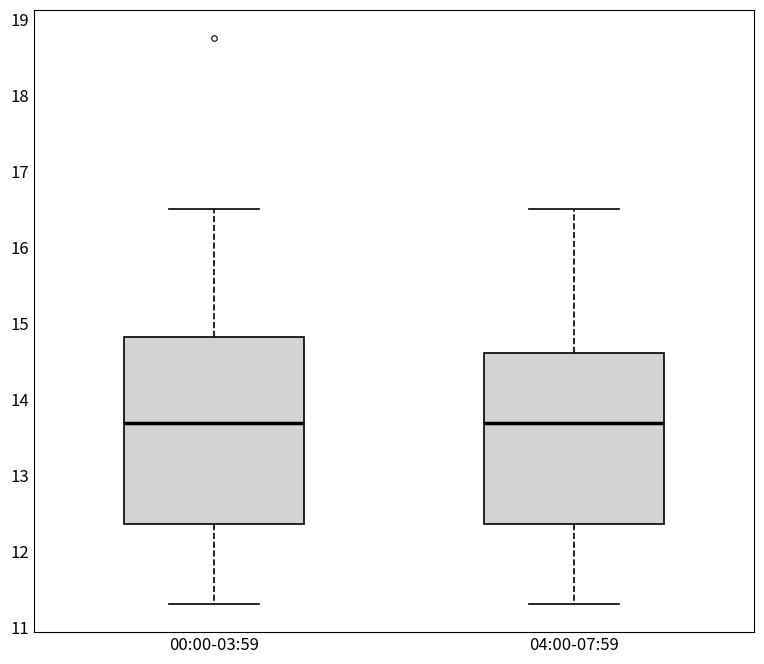

Reading left to right, read every box against the y-axis: the position of its median line, the range the box covers, and the ends of its whiskers. The values are not printed on the chart, so give them approximately, as read against the axis.

00:00-03:59: median 13.7, box 12.4 to 14.8, whiskers 11.3 to 16.5
04:00-07:59: median 13.7, box 12.4 to 14.6, whiskers 11.3 to 16.5